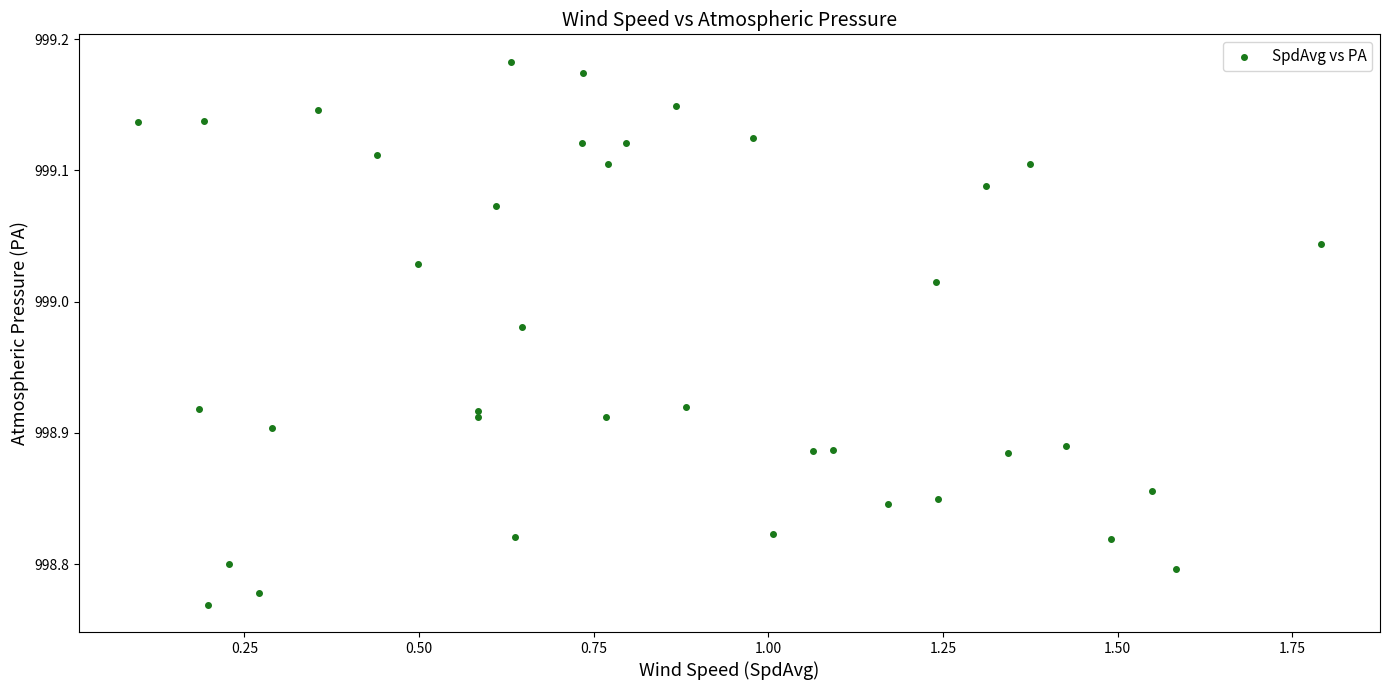

What is the range of Y values (max minus min)?

0.4